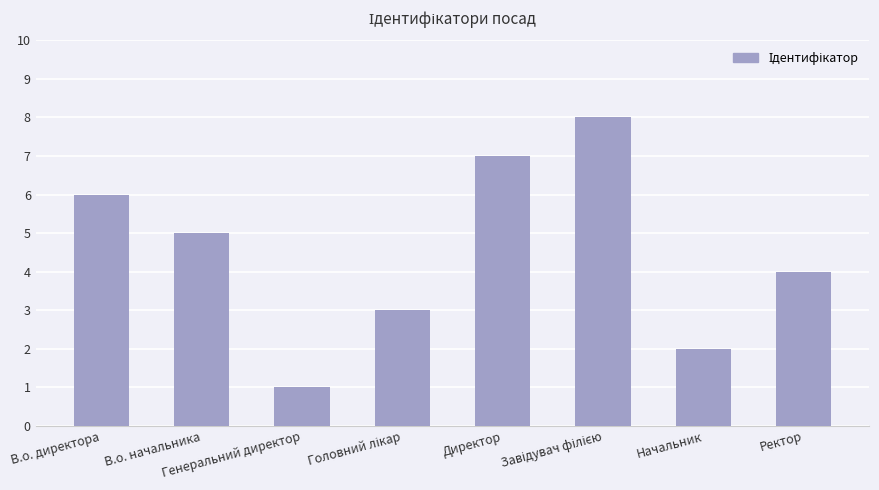

What is the difference between the maximum and minimum values?

7